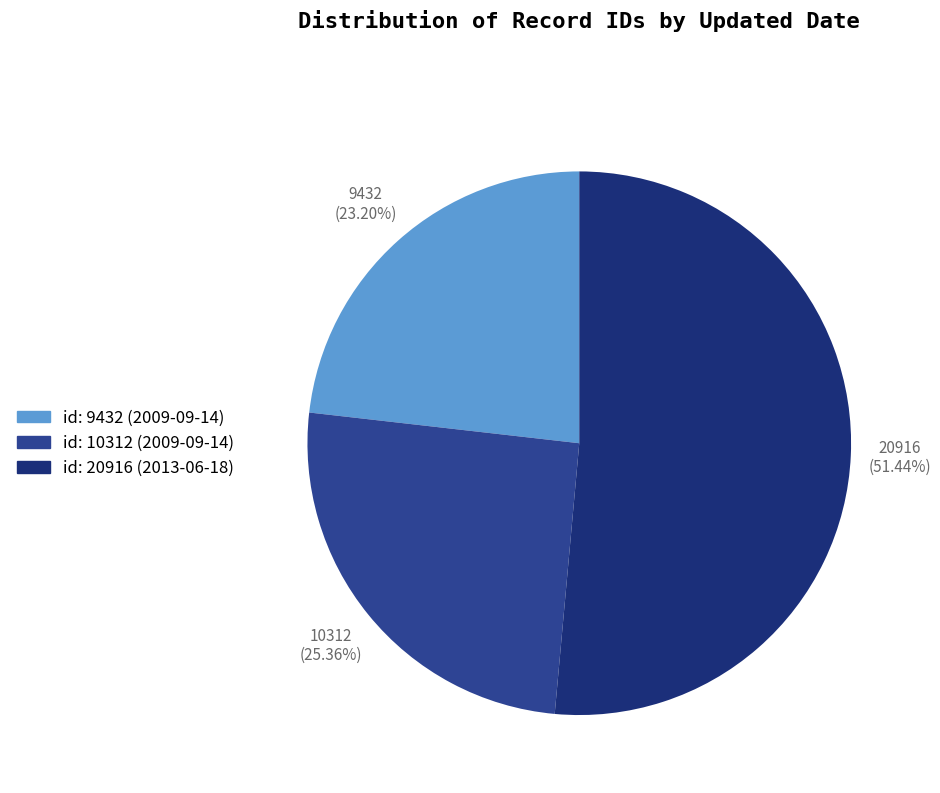

Count the number of slices in the pie.

3